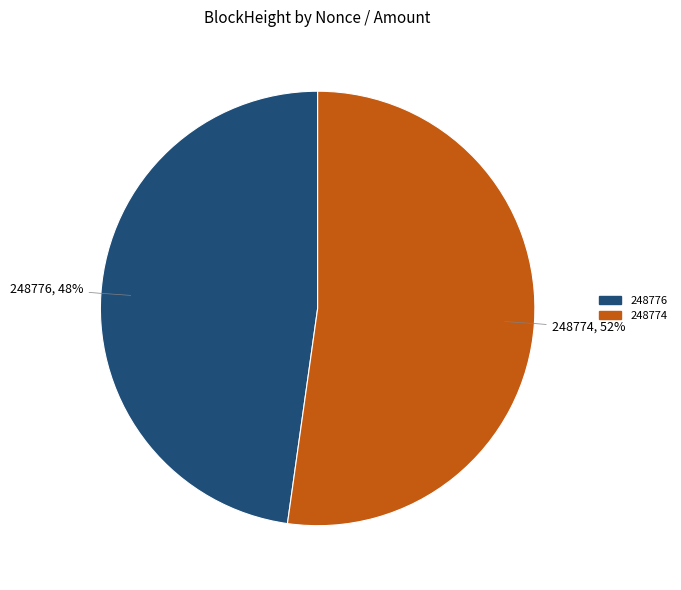

Between 248776 and 248774, which is larger?

248774